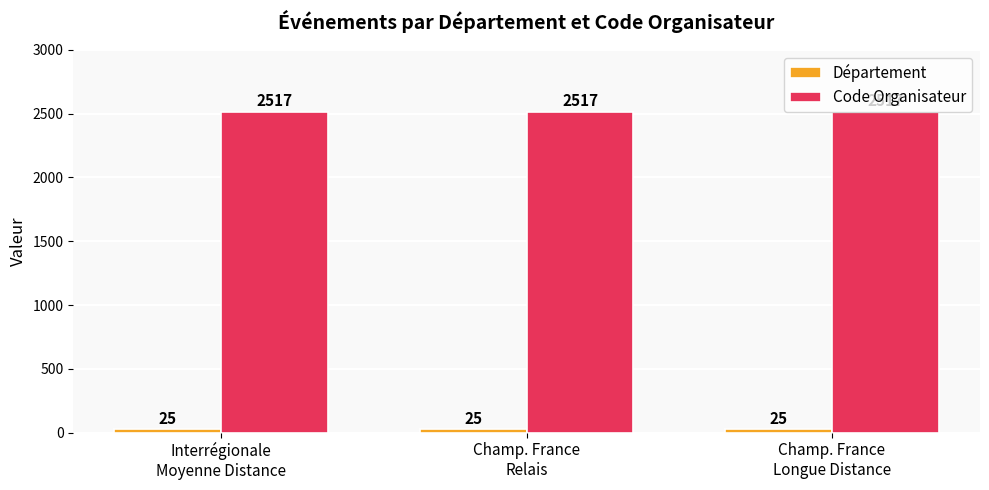

The value of Code Organisateur at Champ. France
Longue Distance is 2517. True or false?

True